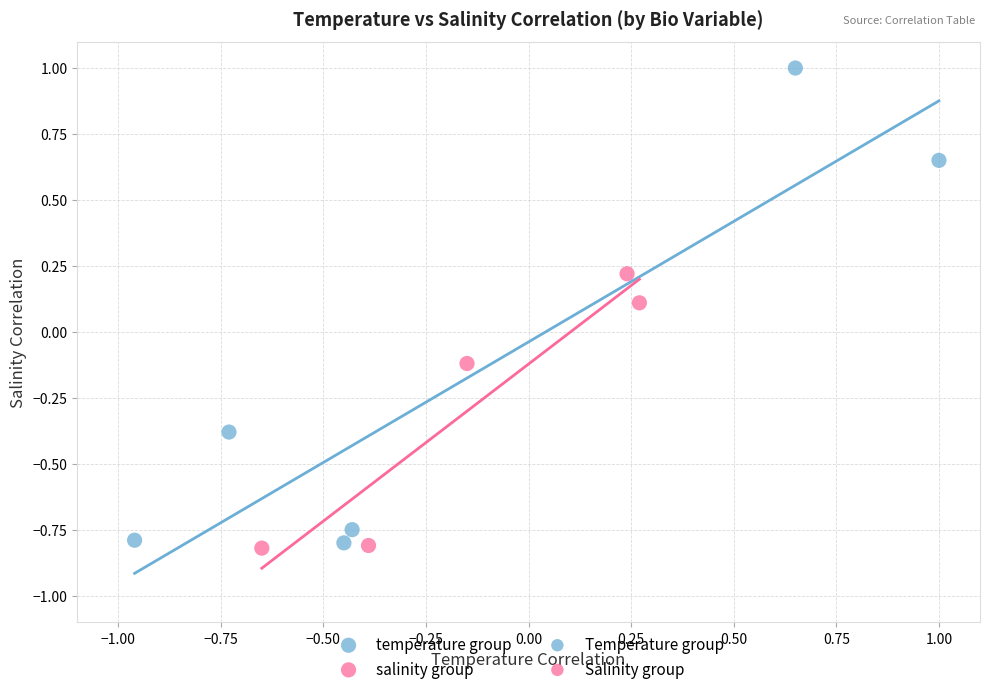

Which series has the widest spread of Y values?

temperature group